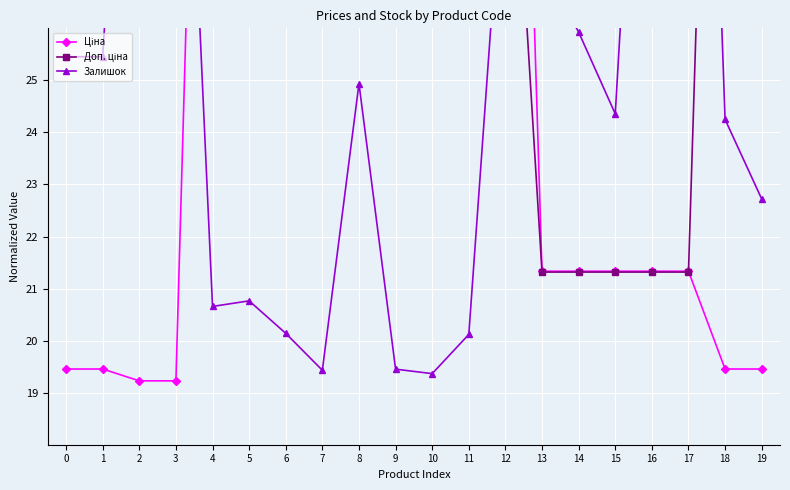

What is the smallest value displayed?

19.2